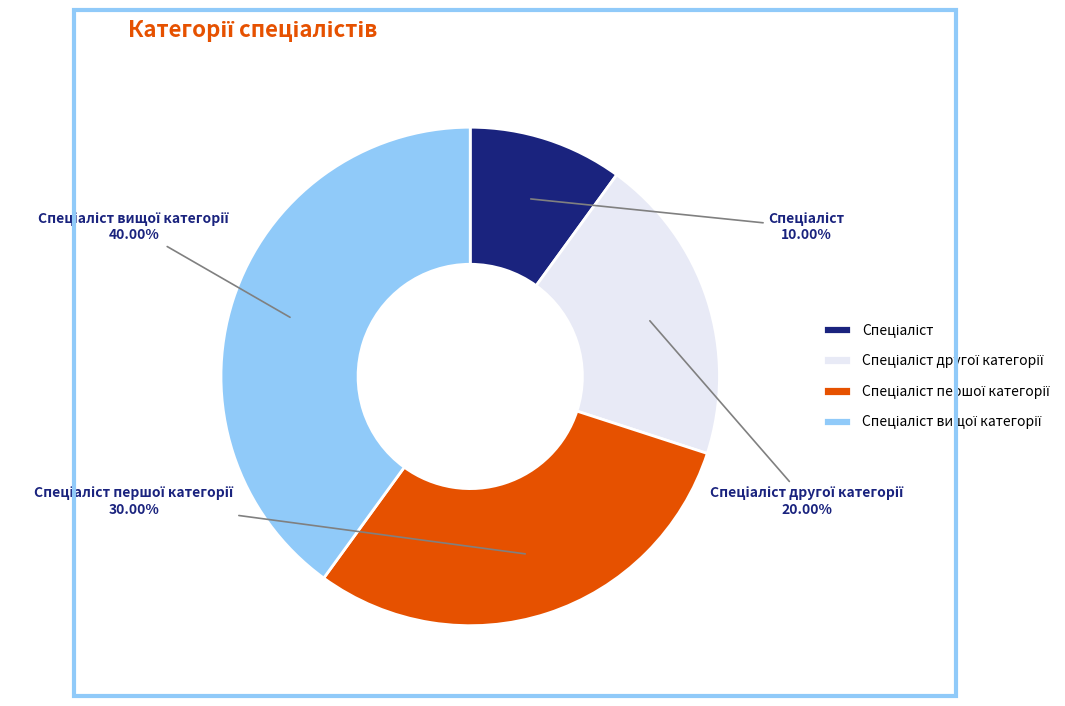

Is there a majority slice in this chart?

No